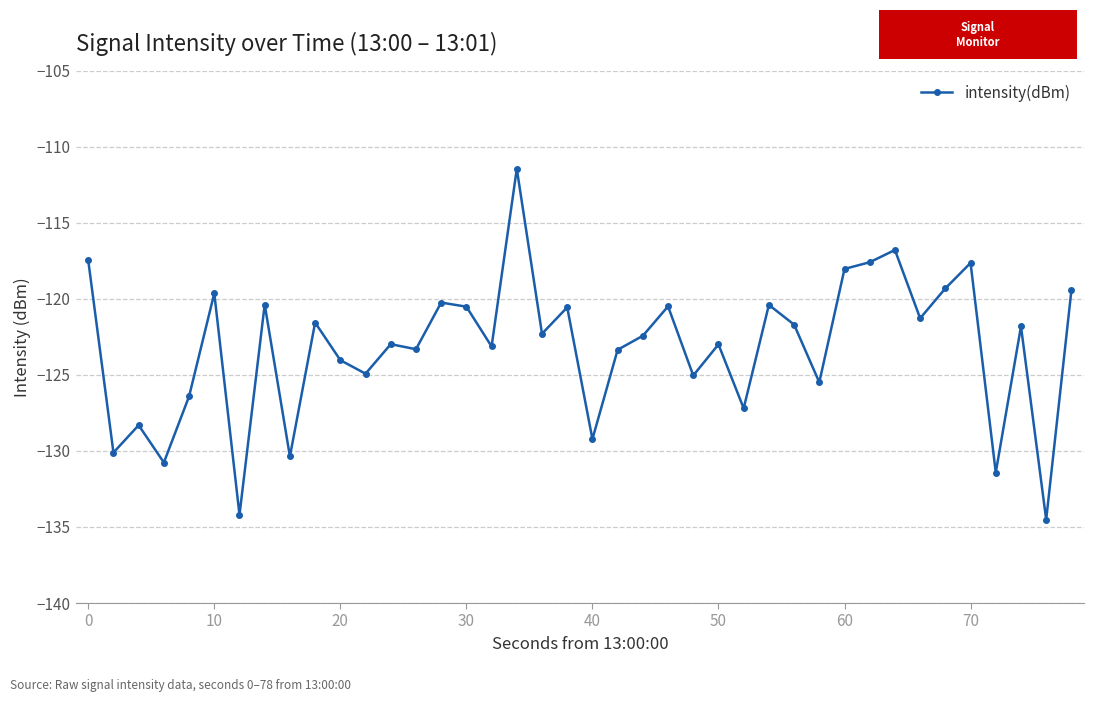

What is the value of the 8th point from the left?

-120.4